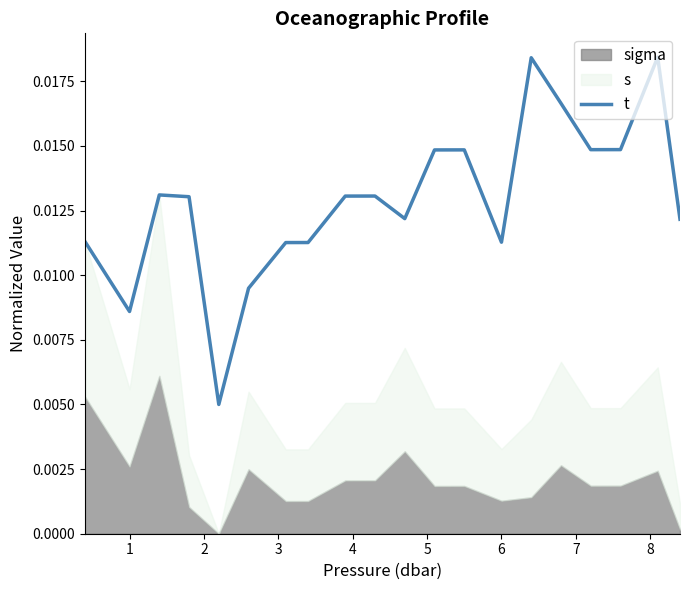

How many points are lower than both their immediate neighbors (excluding endpoints)?

5